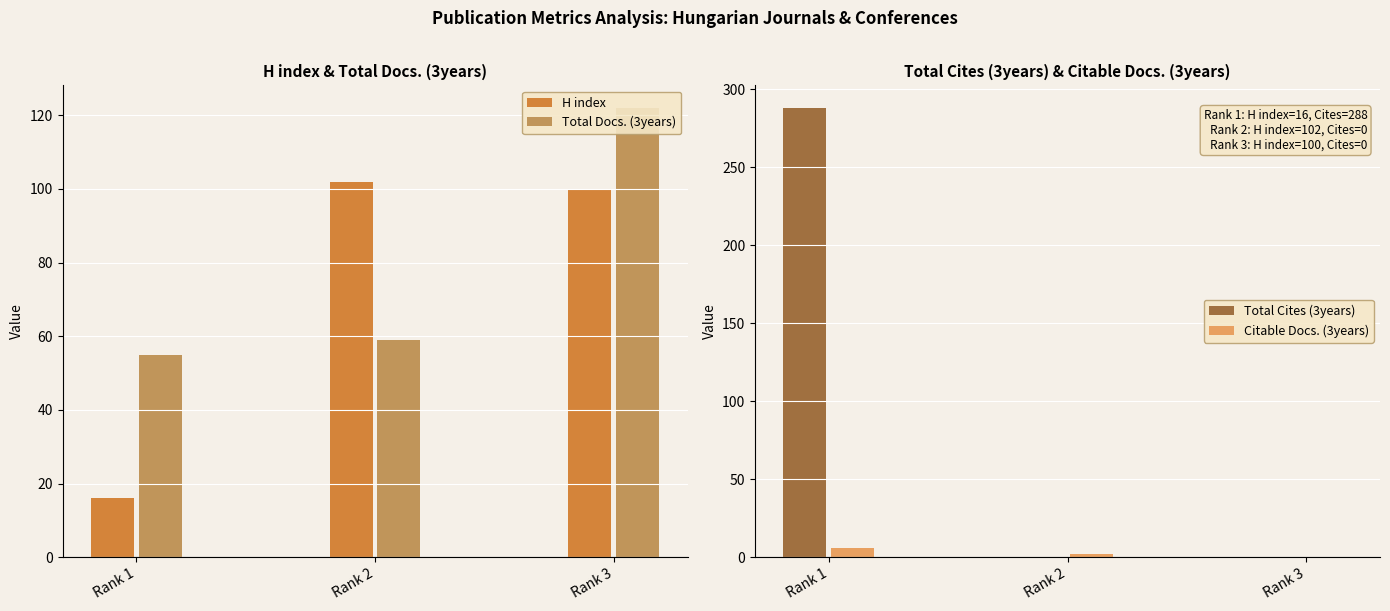

Which series has the largest range (max minus min)?

Total Cites (3years)